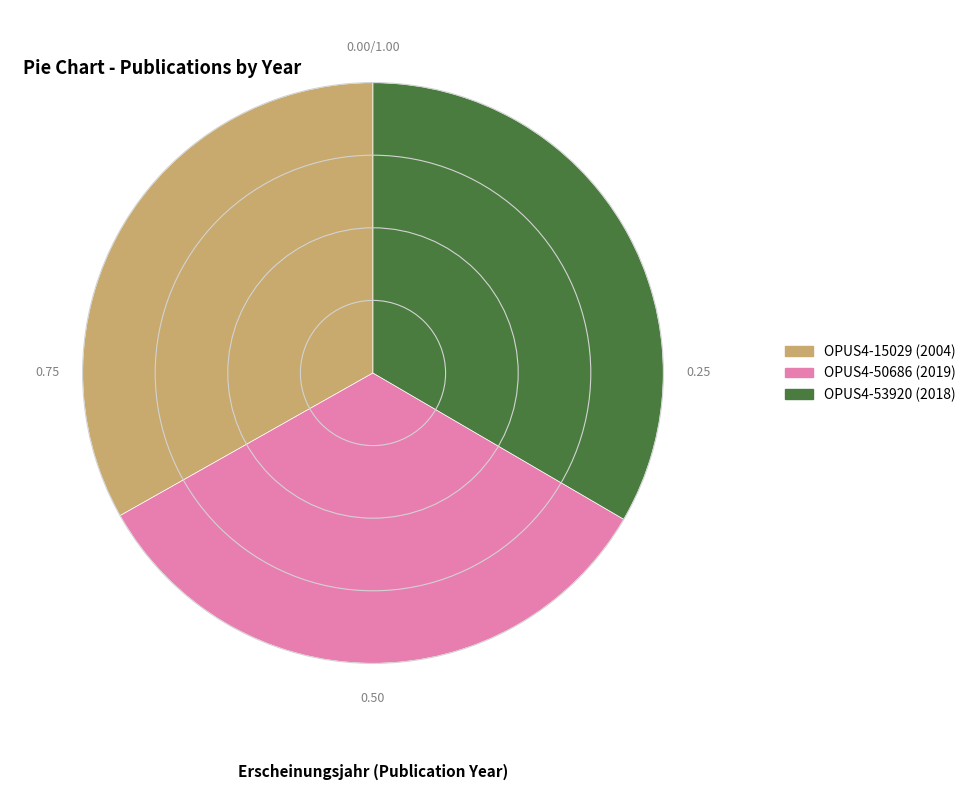

How many segments does this pie chart have?

3